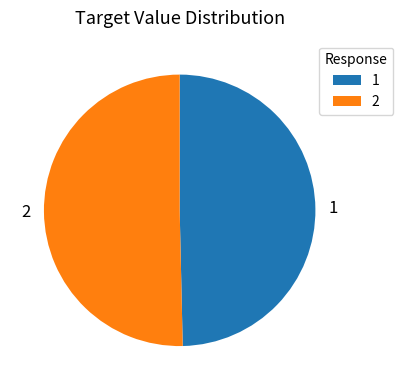

How many segments does this pie chart have?

2